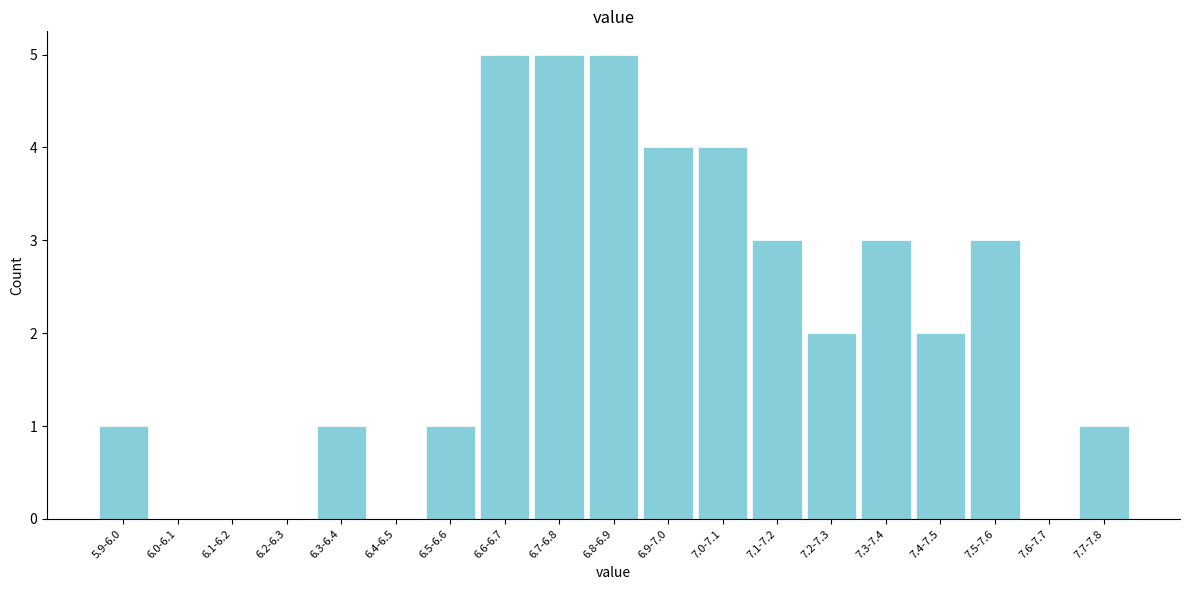

Reading left to right, list all the values displayed in this chart.

5.9-6.0=1	6.0-6.1=0	6.1-6.2=0	6.2-6.3=0	6.3-6.4=1	6.4-6.5=0	6.5-6.6=1	6.6-6.7=5	6.7-6.8=5	6.8-6.9=5	6.9-7.0=4	7.0-7.1=4	7.1-7.2=3	7.2-7.3=2	7.3-7.4=3	7.4-7.5=2	7.5-7.6=3	7.6-7.7=0	7.7-7.8=1